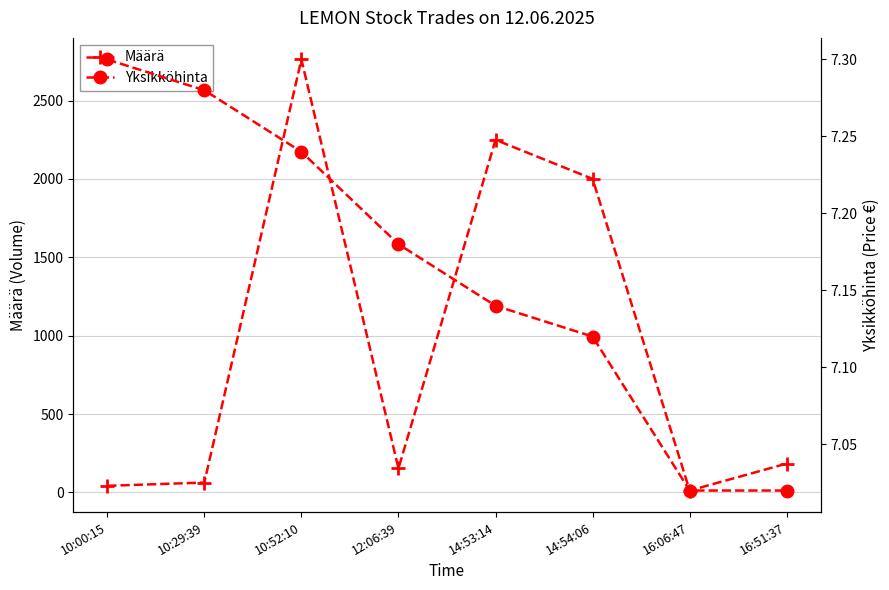

What are all the series names shown in the legend?

Määrä, Yksikköhinta